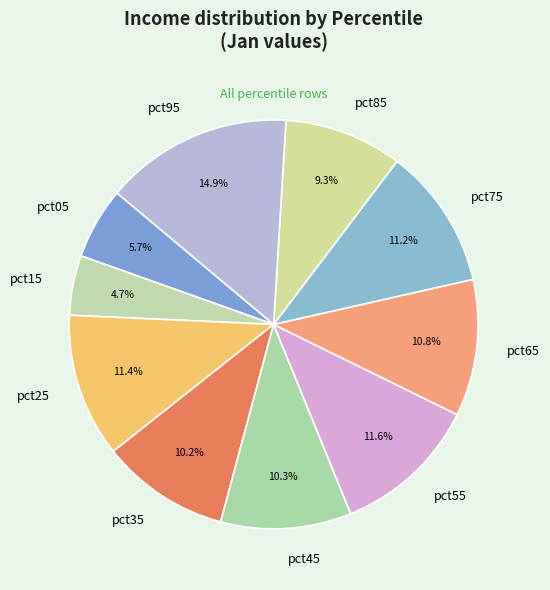

To the nearest percent, what percentage of the pie is pct95?

15%